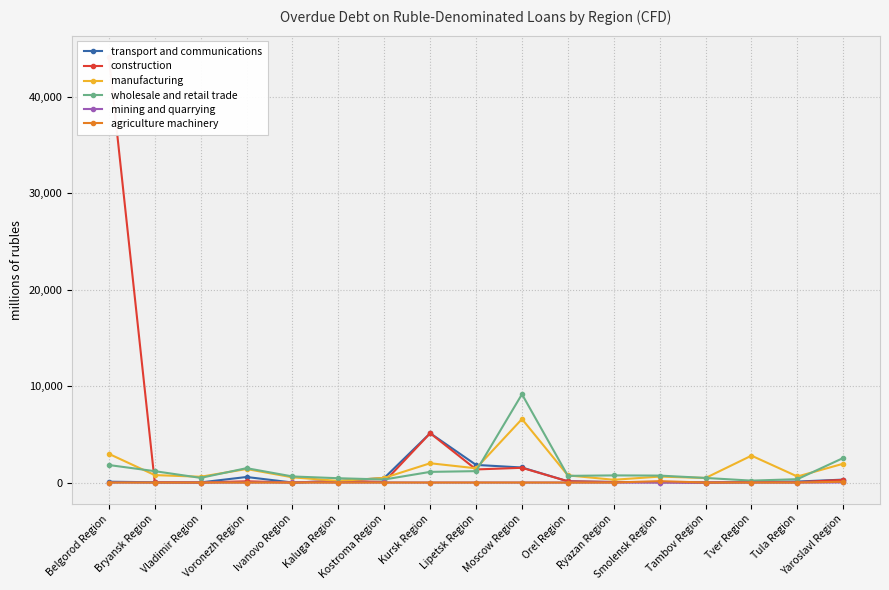

True or false: wholesale and retail trade has a value of 3166 at Belgorod Region.

False